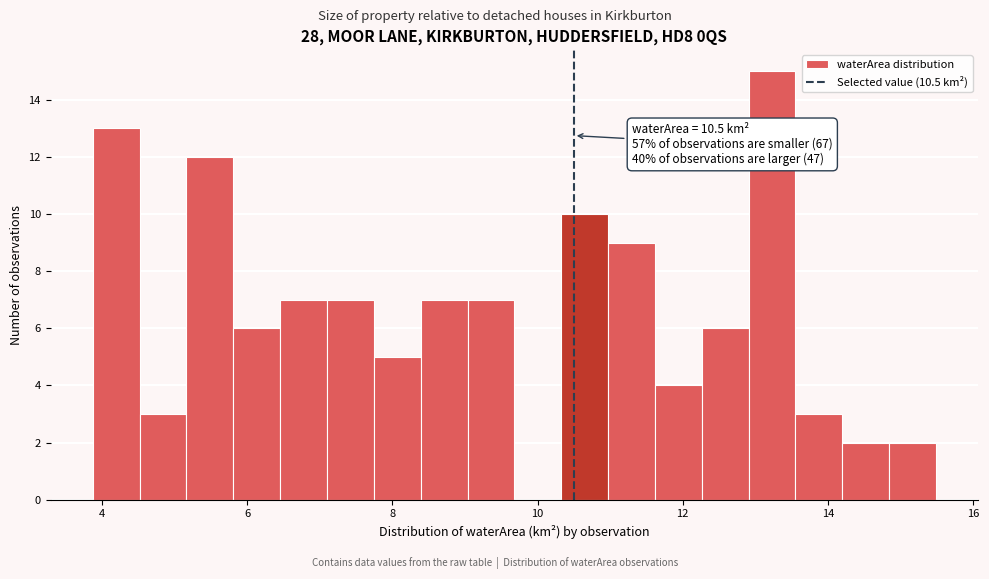

Around what value on the x-axis is the tallest bar? Give the approximate position of its centre, as read against the axis.

13.2